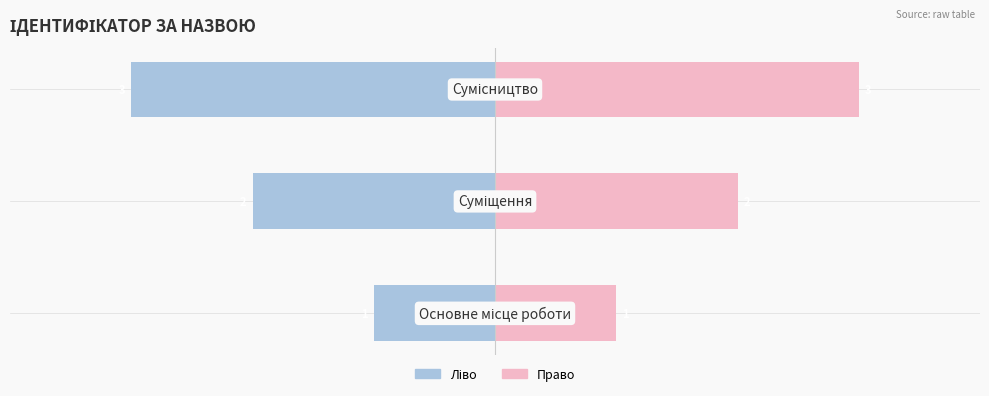

Reading left to right, transcribe all the data shown in this chart.

Ідентифікатор (ліво): 0=-1	1=-2	2=-3
Ідентифікатор (право): 0=1	1=2	2=3